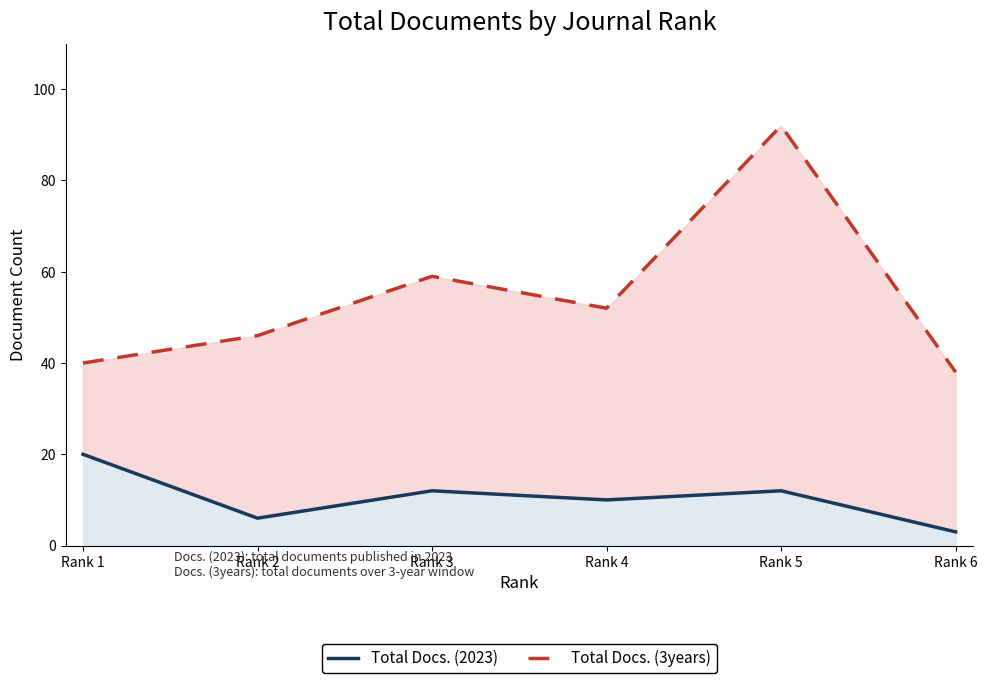

What value does the Total Docs. (2023) series have at Rank 1, to the nearest 10?

20